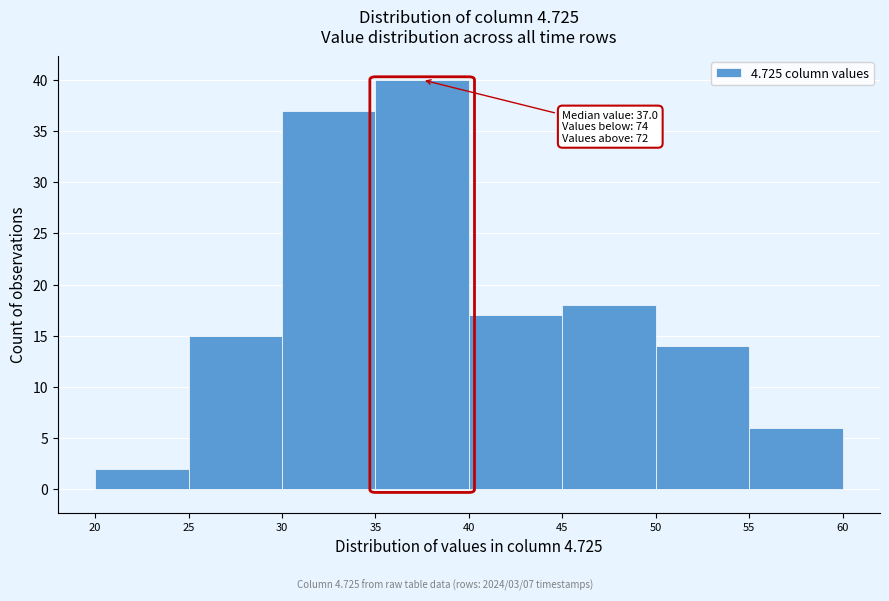

Over which range of the x-axis is the bar tallest?

35 to 40